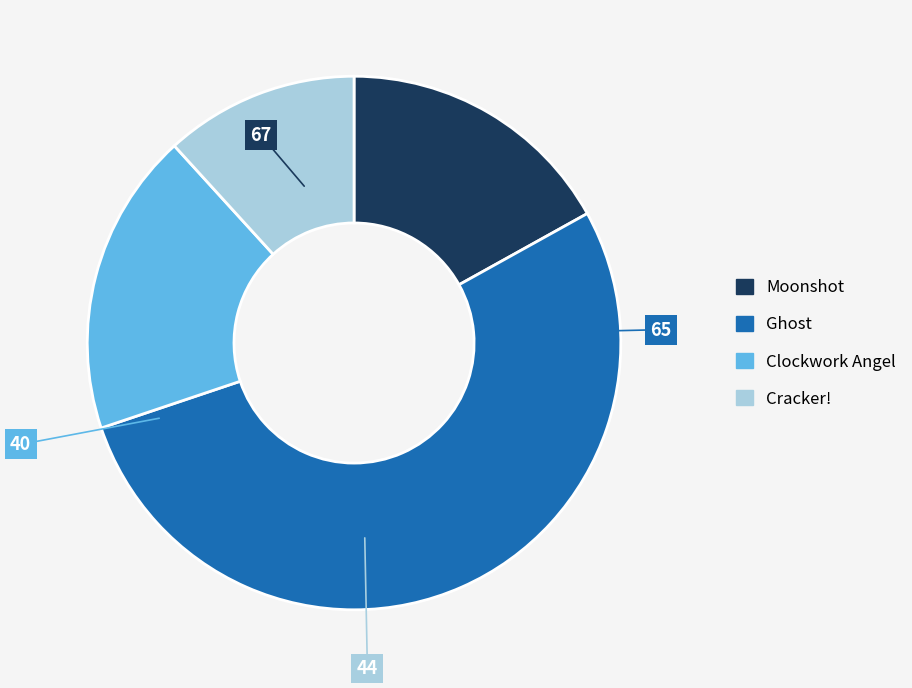

Is the sum of Cracker! and Clockwork Angel greater than half?

No